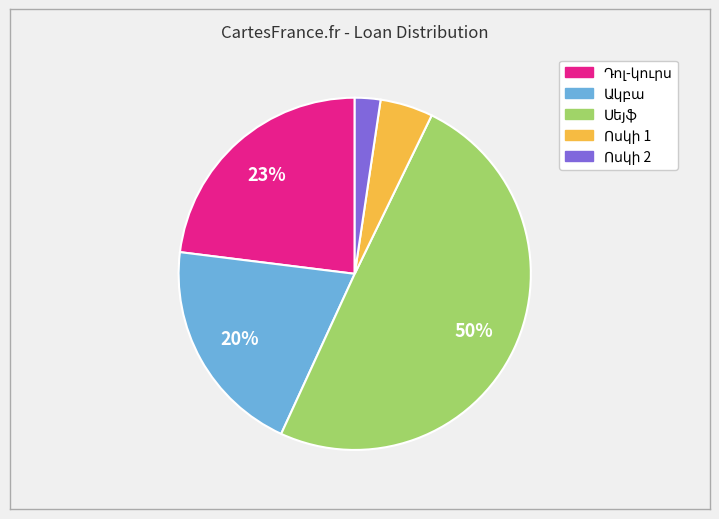

To the nearest percent, what is the average slice percentage?

20%